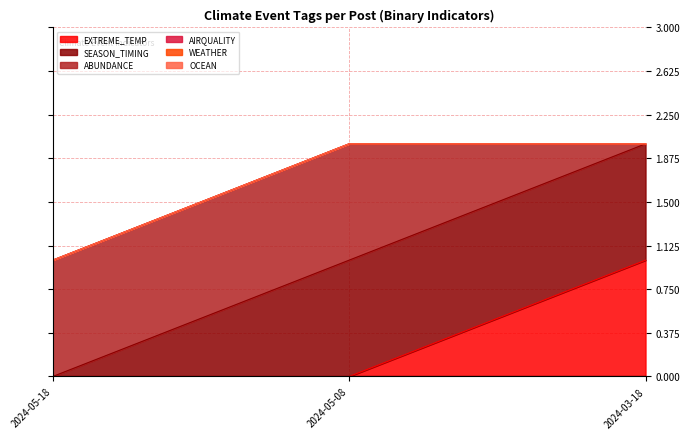

At 2024-05-08, list the series in order from smallest to largest.

EXTREME_TEMP, AIRQUALITY, WEATHER, OCEAN, SEASON_TIMING, ABUNDANCE